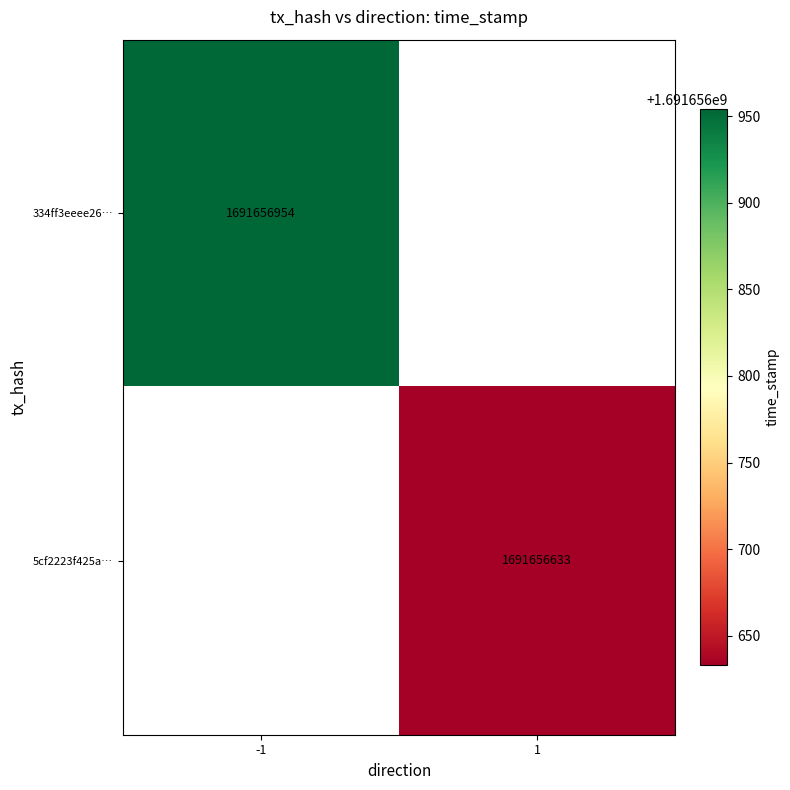

What is the greatest value displayed?

1691656954